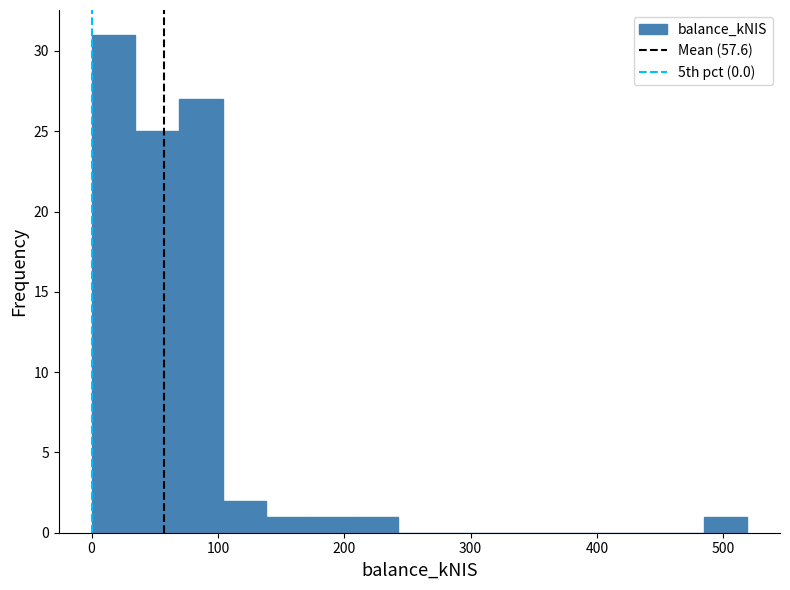

Around what value on the x-axis is the tallest bar? Give the approximate position of its centre, as read against the axis.

20